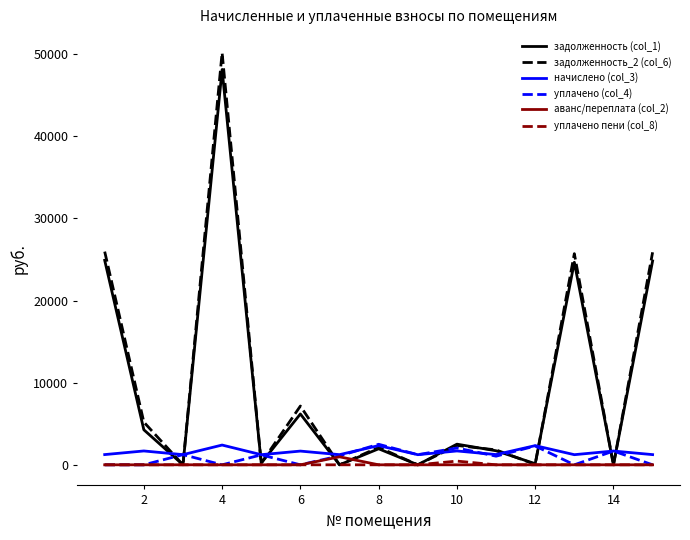

What is the maximum value for задолженность (col_1)?

48124.0